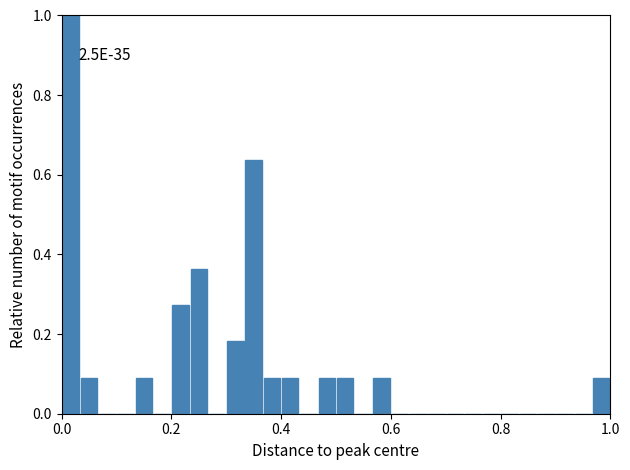

Around what value on the x-axis is the tallest bar? Give the approximate position of its centre, as read against the axis.

0.02